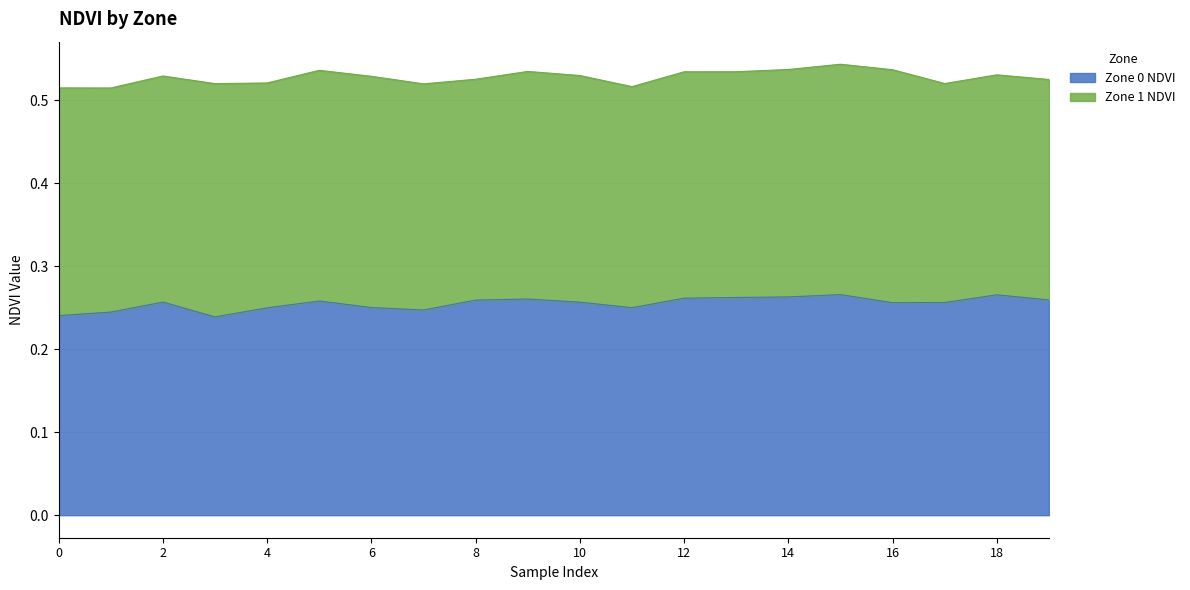

Which category has the lowest value across all series?

3